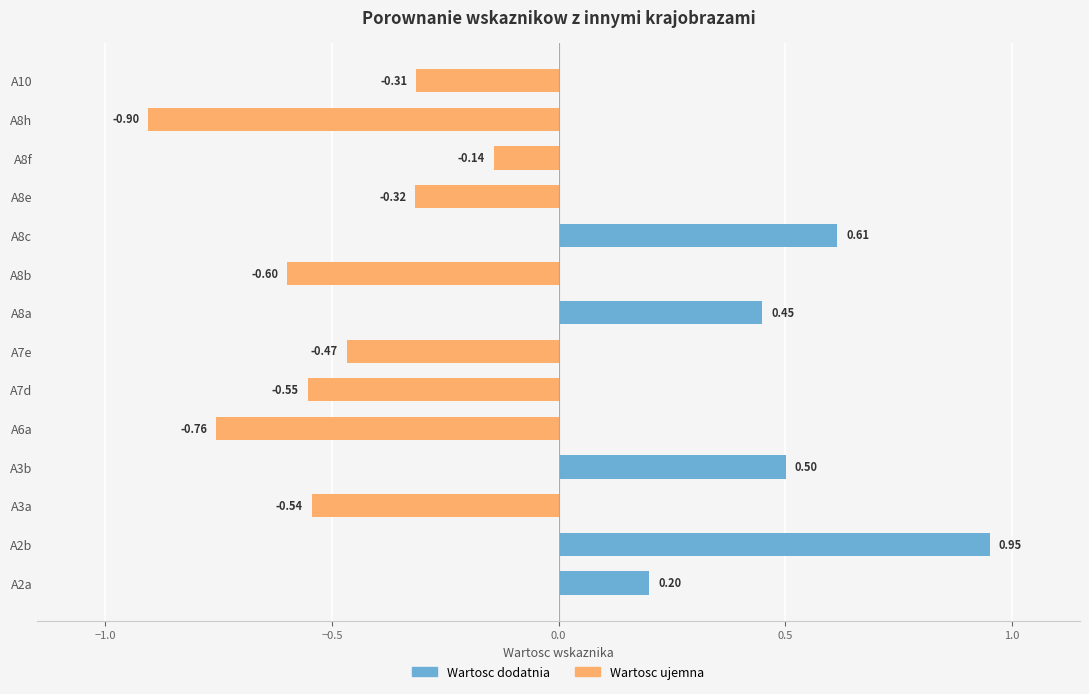

What is the change in value from A3a to A8e?

+0.2